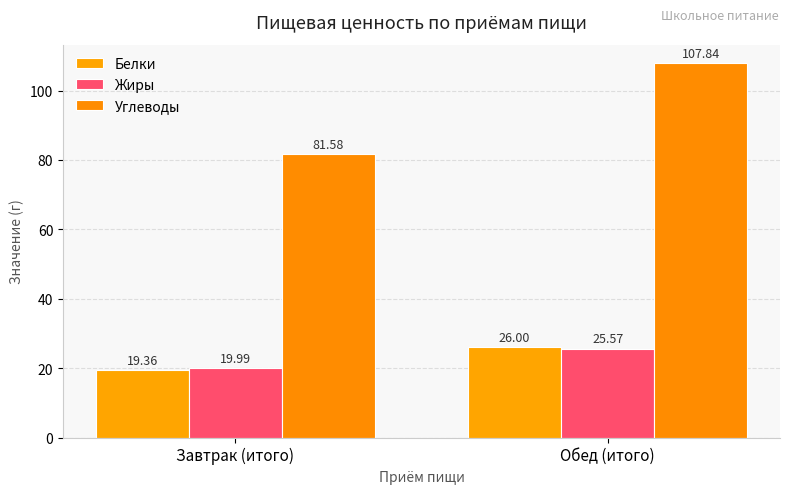

At which category is the sum across all series the highest?

Обед (итого)